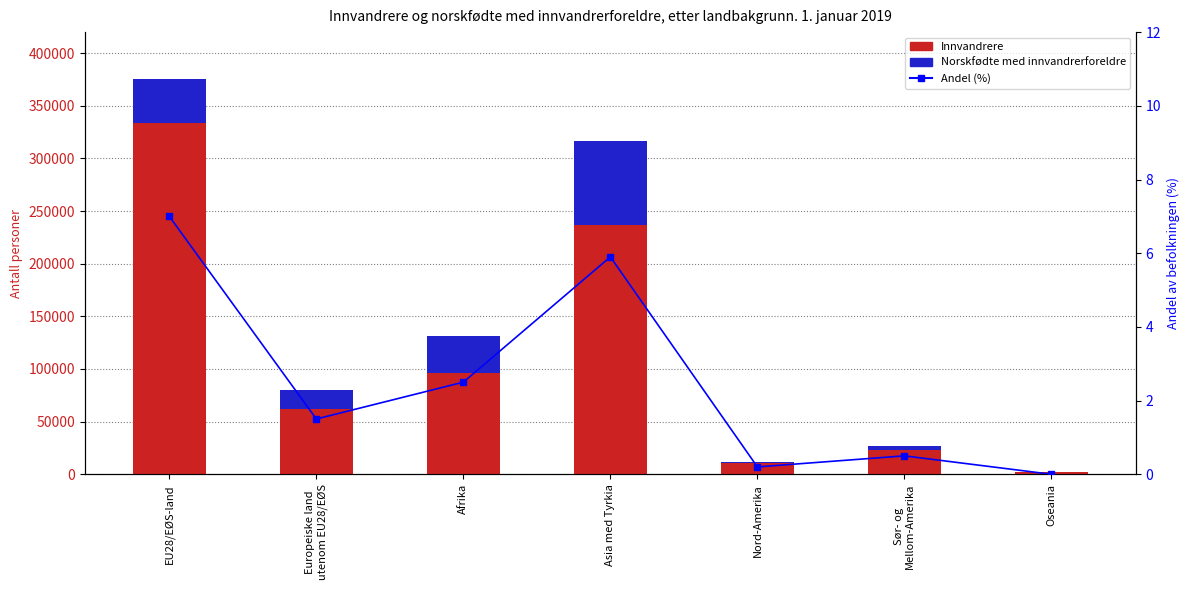

Which series has the largest range (max minus min)?

Innvandrere